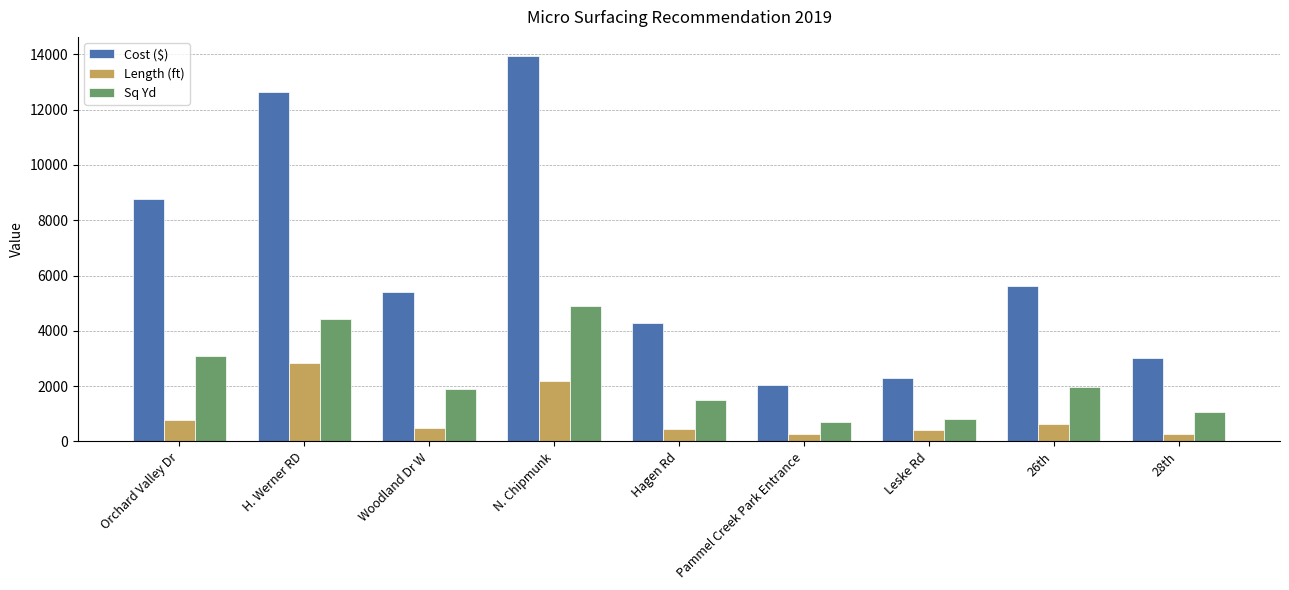

At which category does the chart reach its peak across all series?

N. Chipmunk